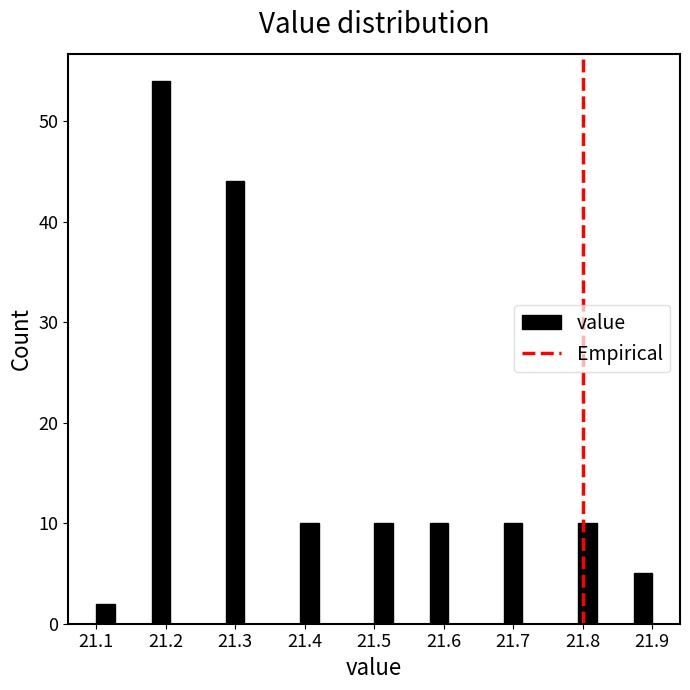

Read against the x-axis, roughly where is the centre of the tallest bar?

21.19